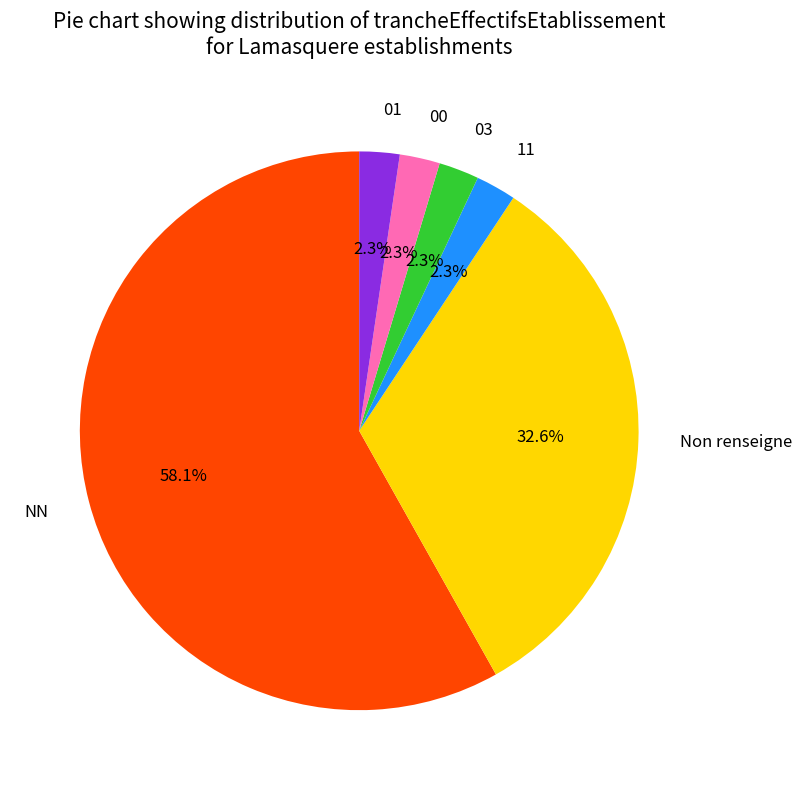

What is the largest slice in the pie chart?

NN